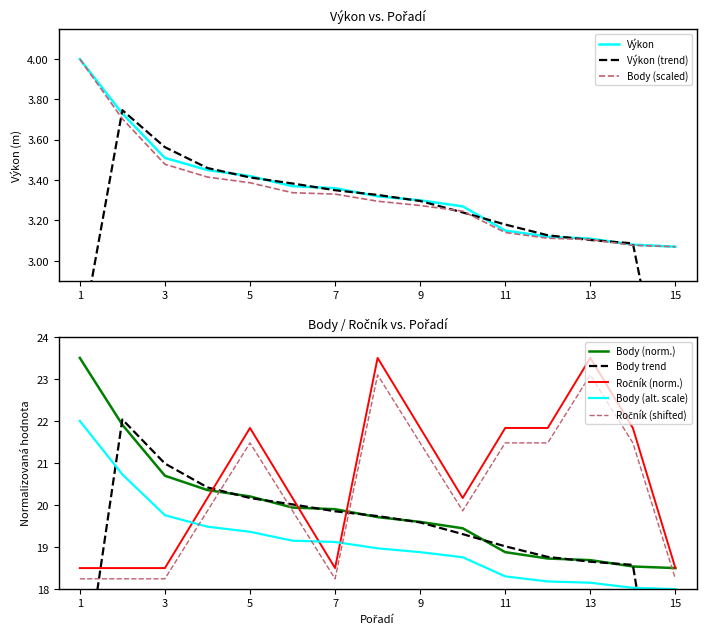

Is it true that Body (alt. scale) equals 19.4 at 5?

True